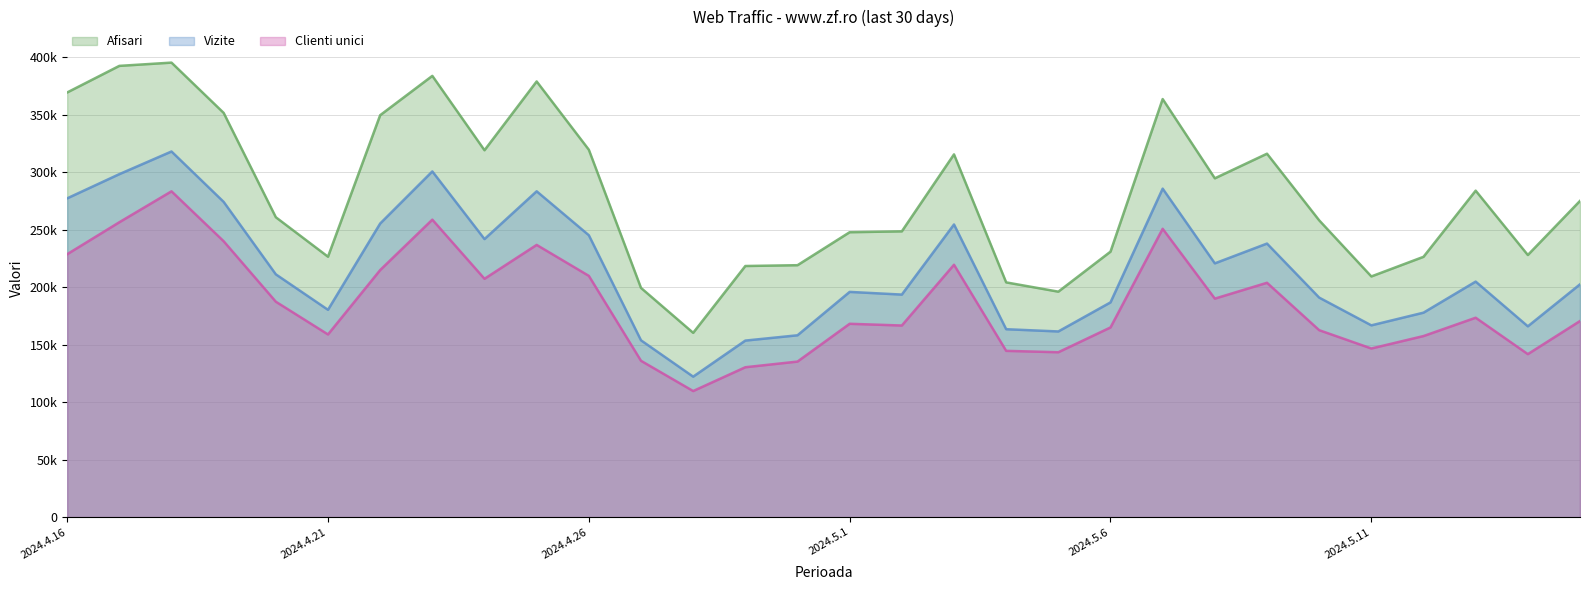

Which series has the largest total across all categories?

Afisari